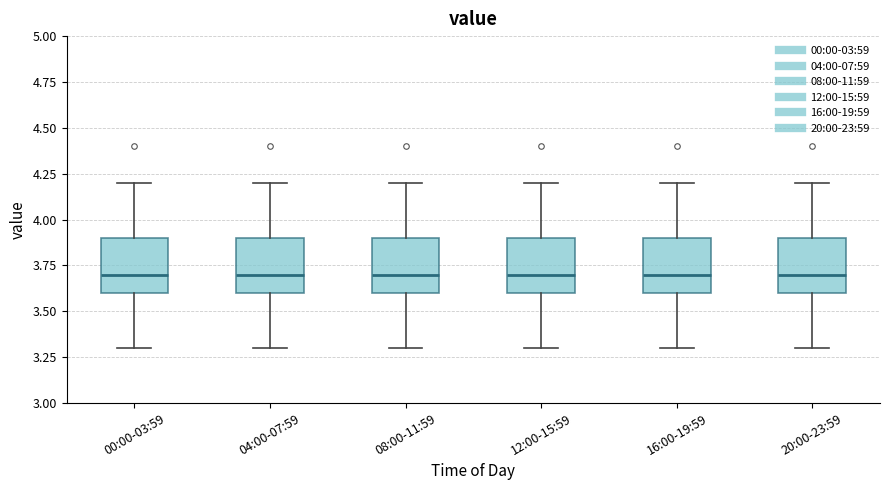

Reading left to right, read every box against the y-axis: the position of its median line, the range the box covers, and the ends of its whiskers. The values are not printed on the chart, so give them approximately, as read against the axis.

00:00-03:59: median 3.7, box 3.6 to 3.9, whiskers 3.3 to 4.2
04:00-07:59: median 3.7, box 3.6 to 3.9, whiskers 3.3 to 4.2
08:00-11:59: median 3.7, box 3.6 to 3.9, whiskers 3.3 to 4.2
12:00-15:59: median 3.7, box 3.6 to 3.9, whiskers 3.3 to 4.2
16:00-19:59: median 3.7, box 3.6 to 3.9, whiskers 3.3 to 4.2
20:00-23:59: median 3.7, box 3.6 to 3.9, whiskers 3.3 to 4.2